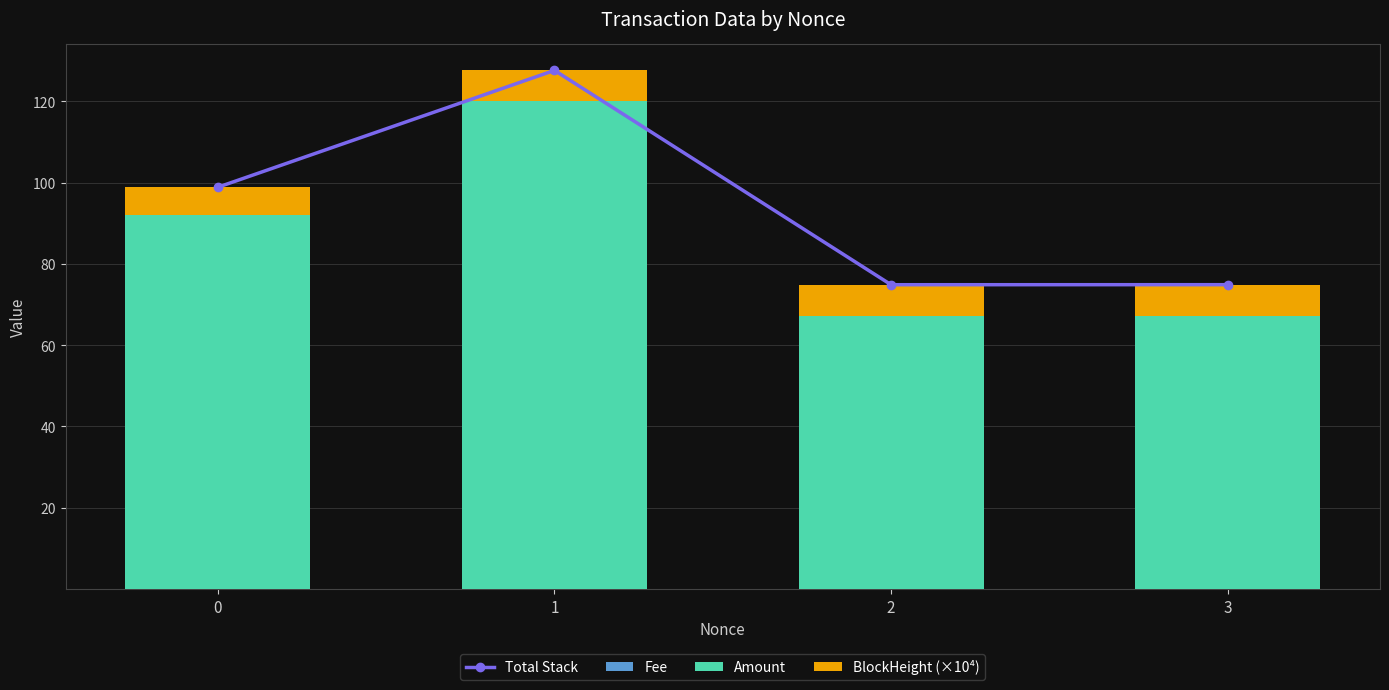

Which series has the widest spread of values?

Amount